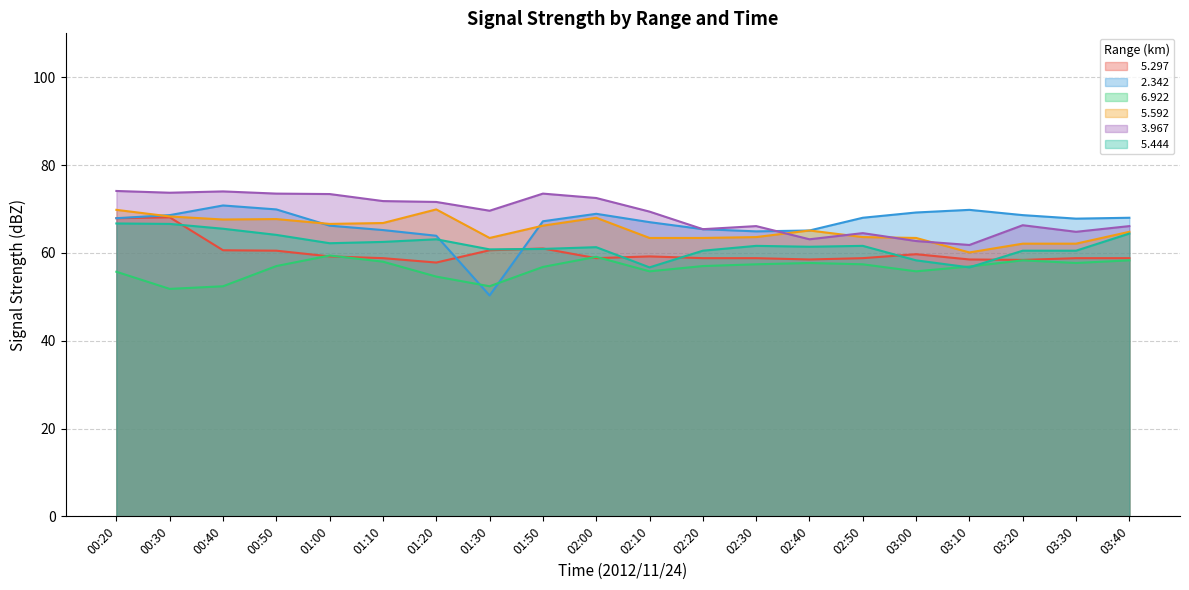

Rank the series by their maximum value, from highest to lowest.

  3.967,   2.342,   5.592,   5.297,   5.444,   6.922